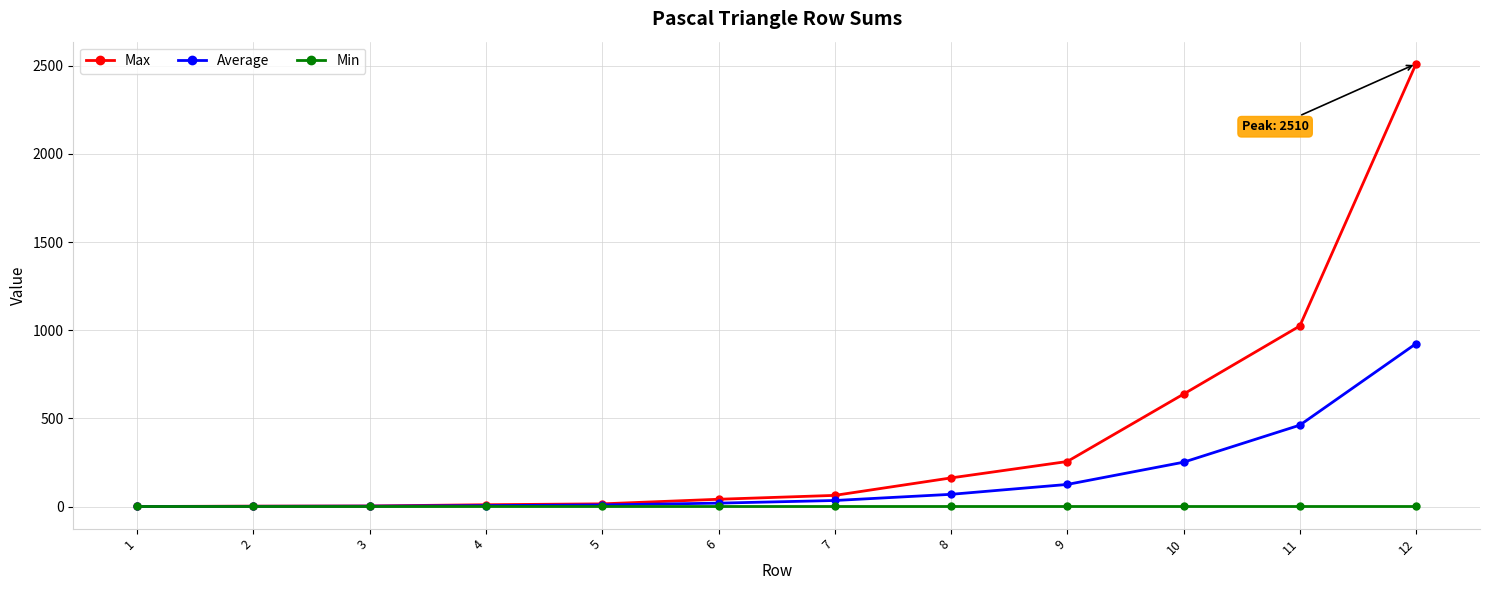

Which series changed the most between 9 and 12?

Max